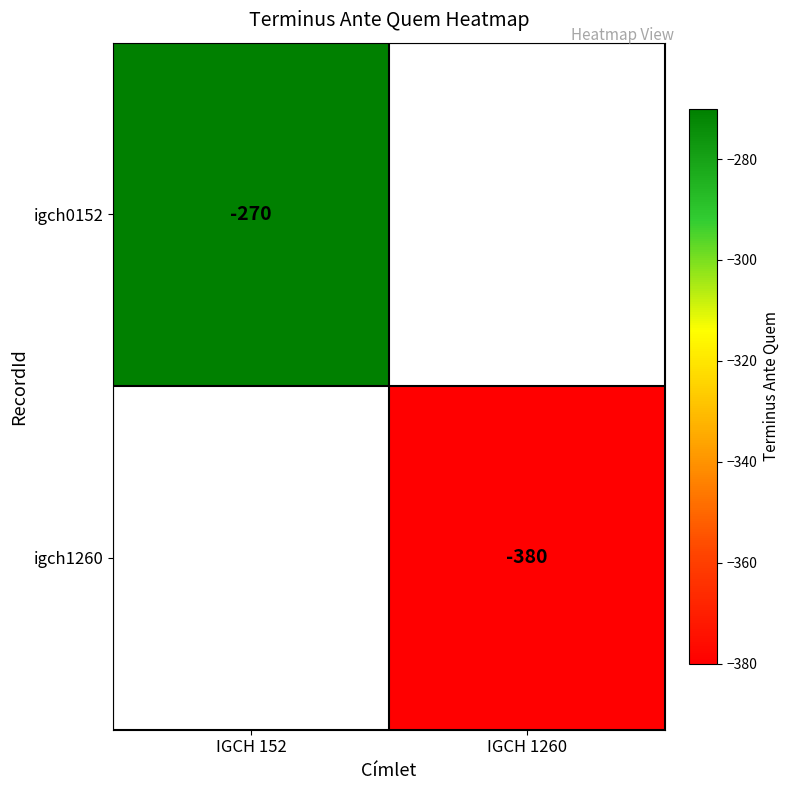

What is the maximum value shown in the chart?

-270.0